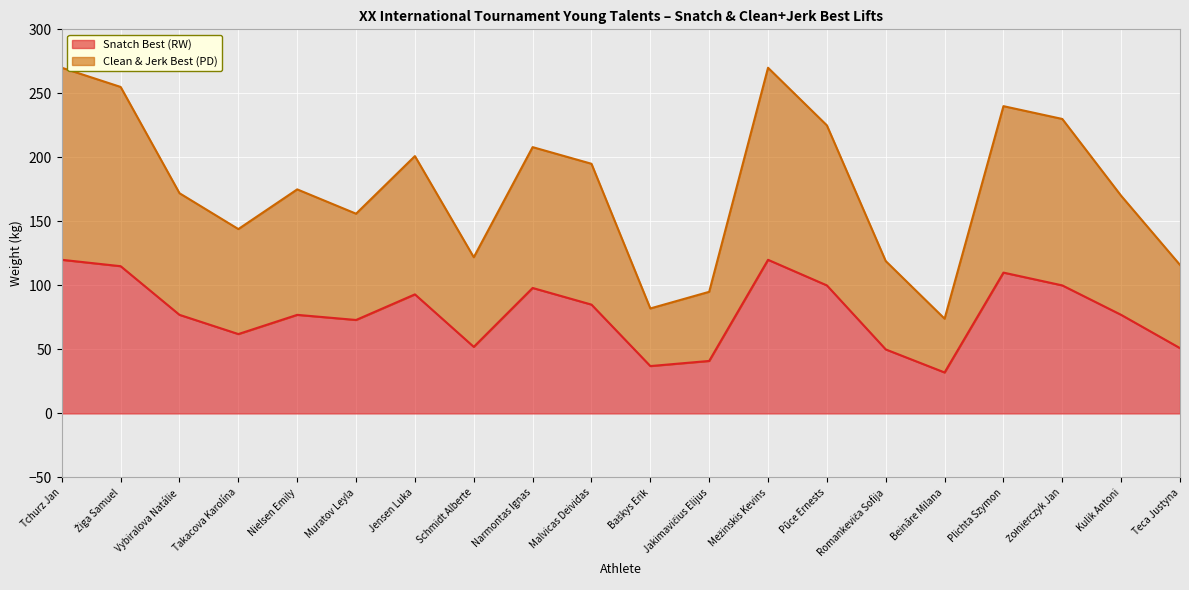

Is it true that Snatch Best (RW) equals 62 at Takacova Karolína?

True